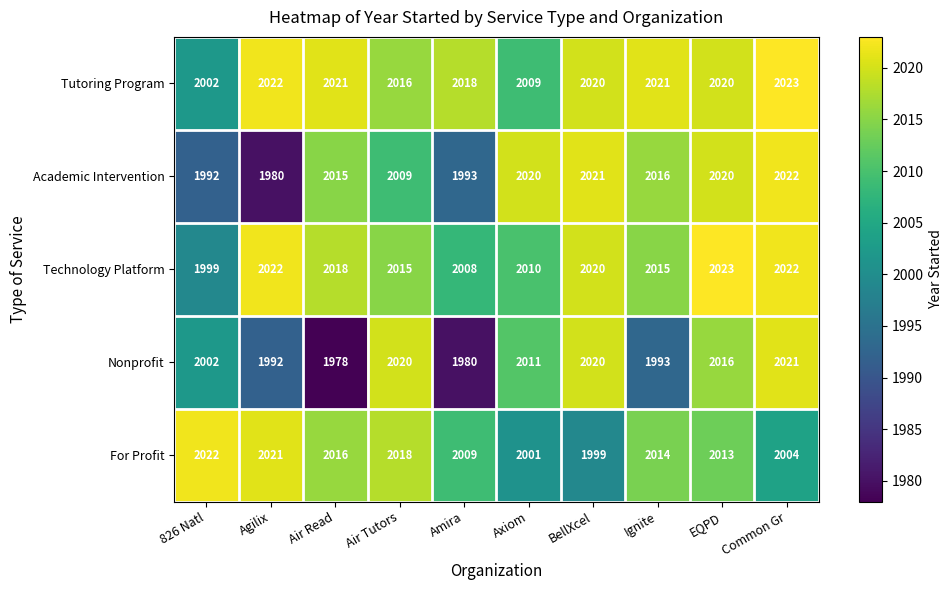

What is the difference between the maximum and minimum values in the Nonprofit series?

43